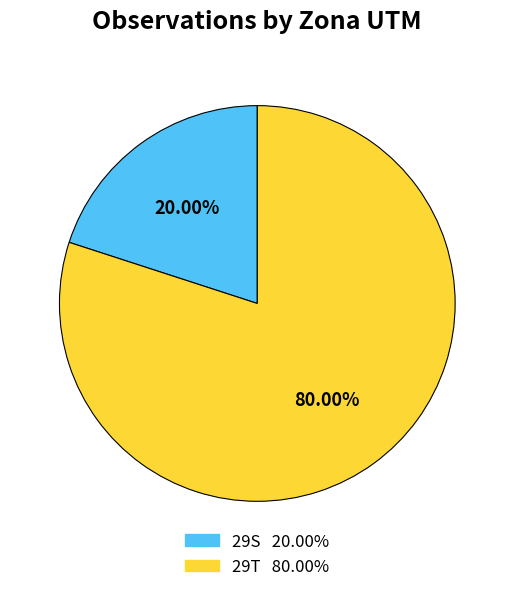

Which has a higher value, 29S or 29T?

29T